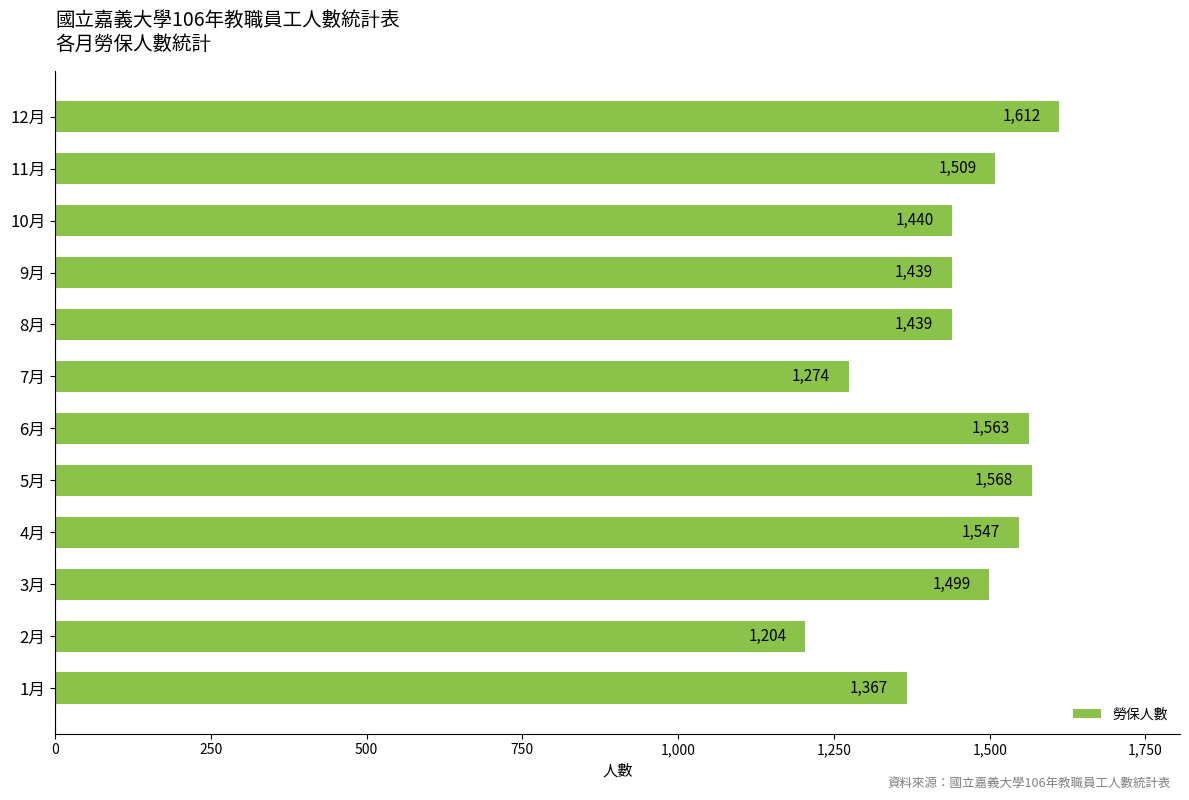

True or false: the data shows 2096 at 7月.

False